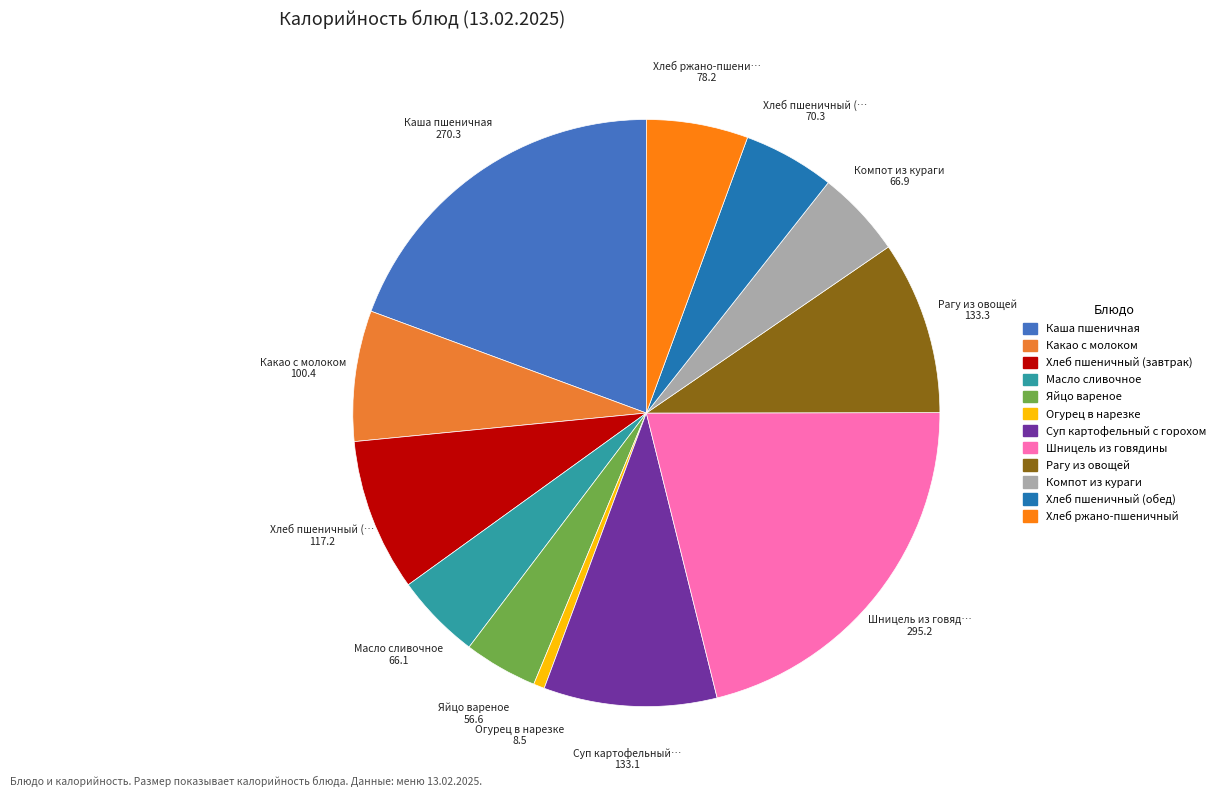

How many slices are in this pie chart?

12